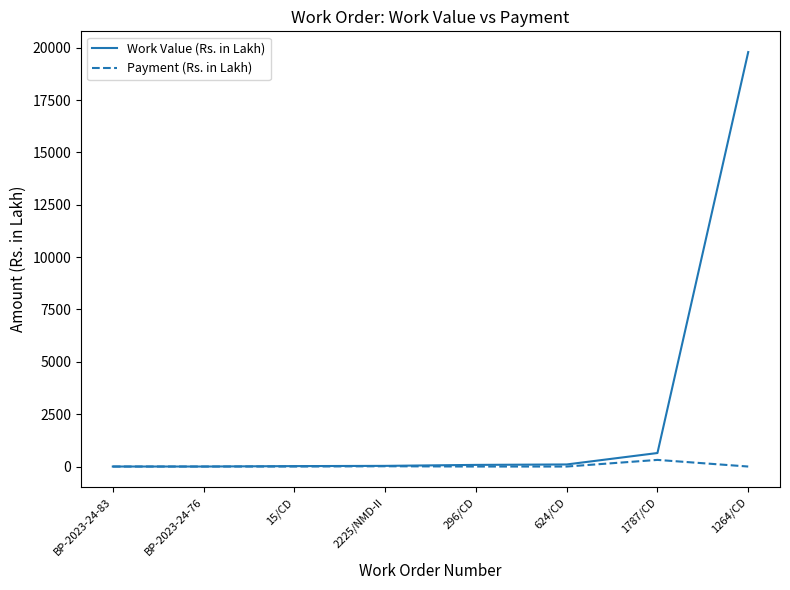

At which category is the sum across all series the highest?

1264/CD